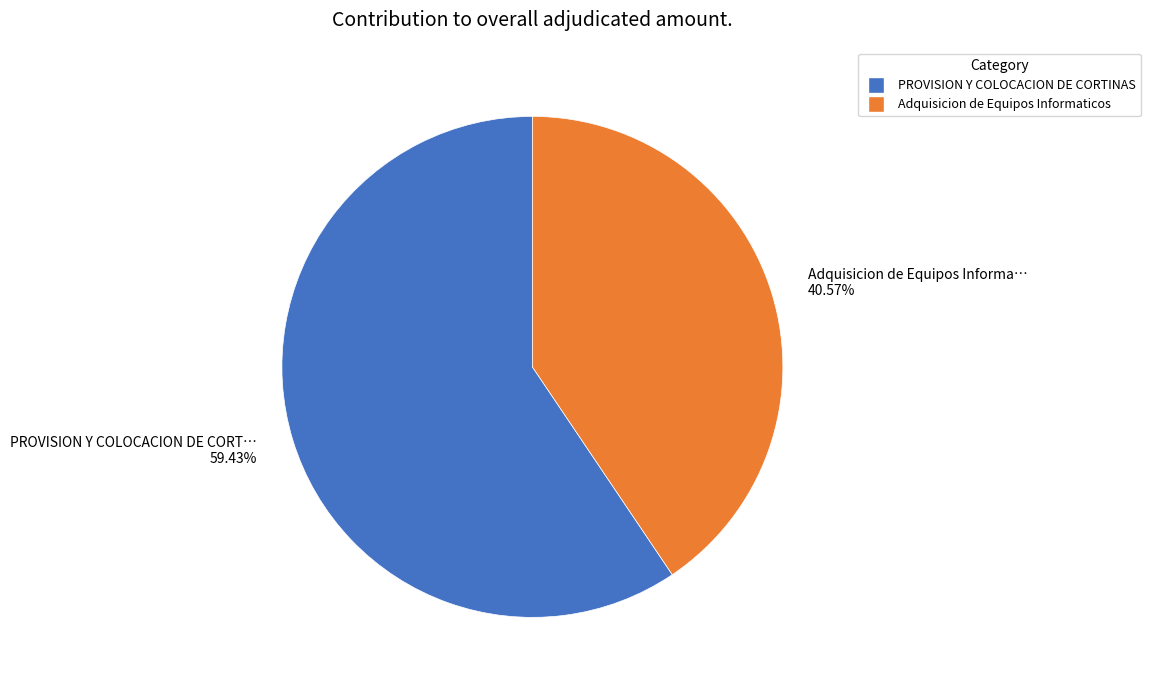

Which category has the smallest portion of the pie?

Adquisicion de Equipos Informaticos